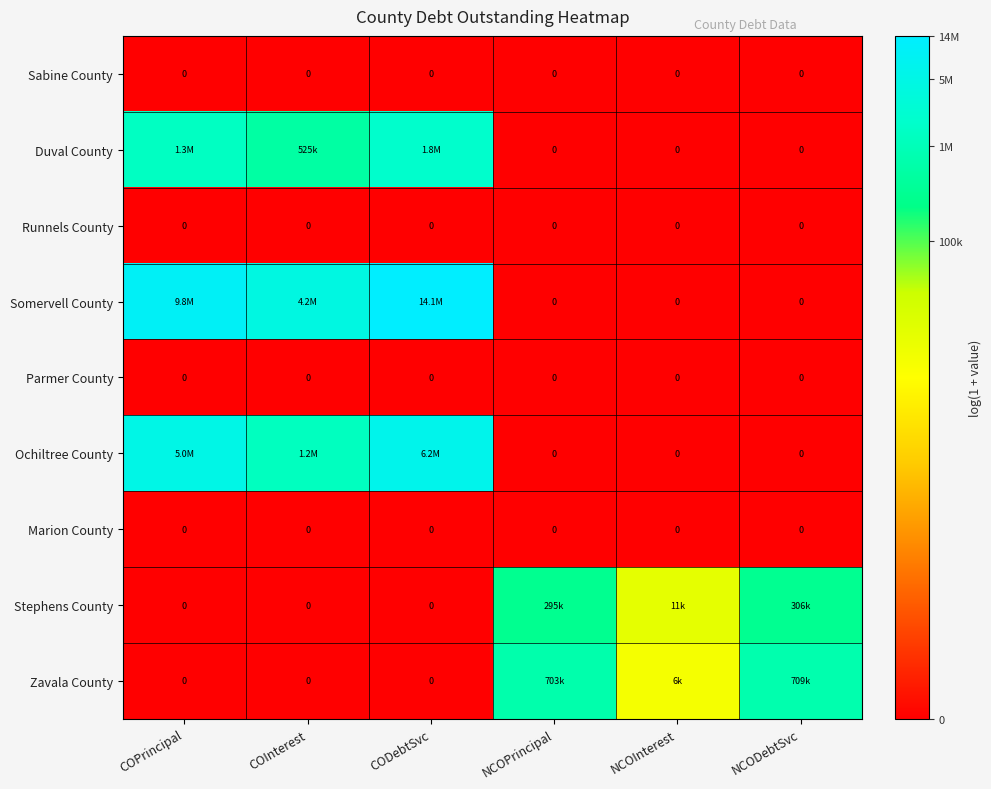

Which series changed the most between COPrincipal and NCOPrincipal?

Somervell County